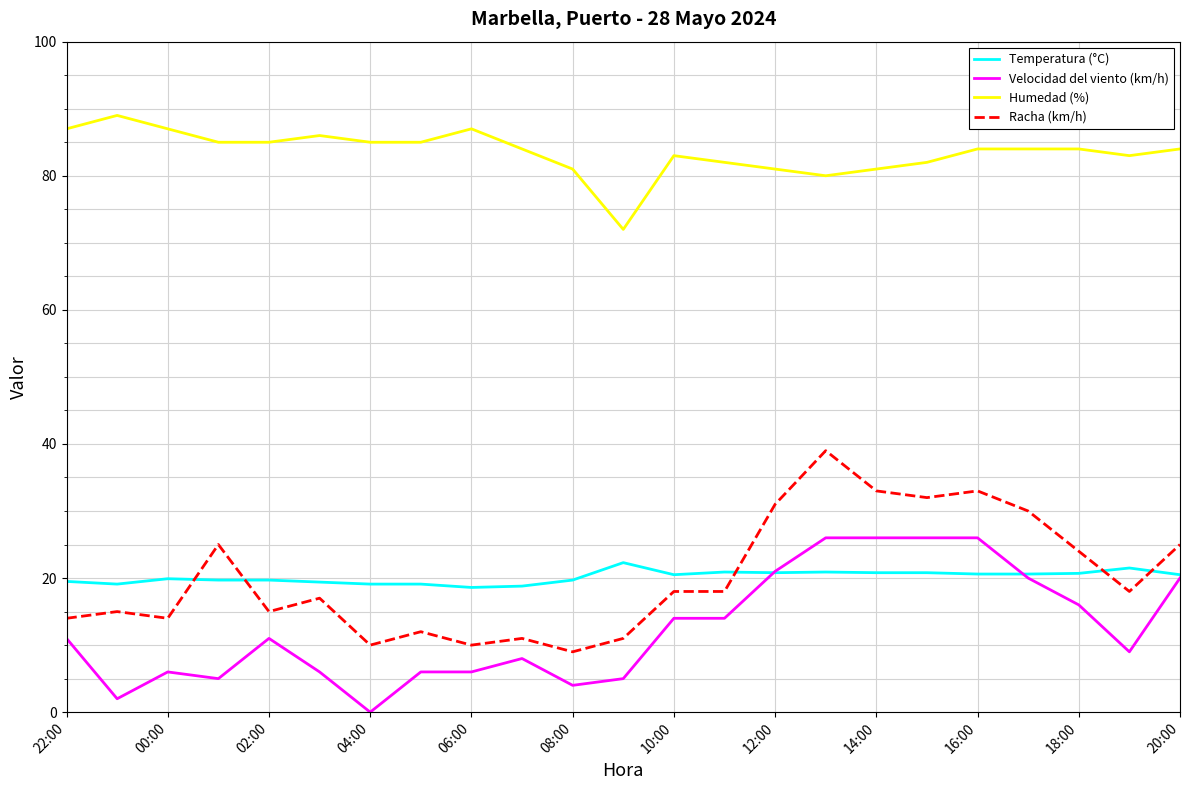

True or false: Humedad (%) and Racha (km/h) cross at least once.

False